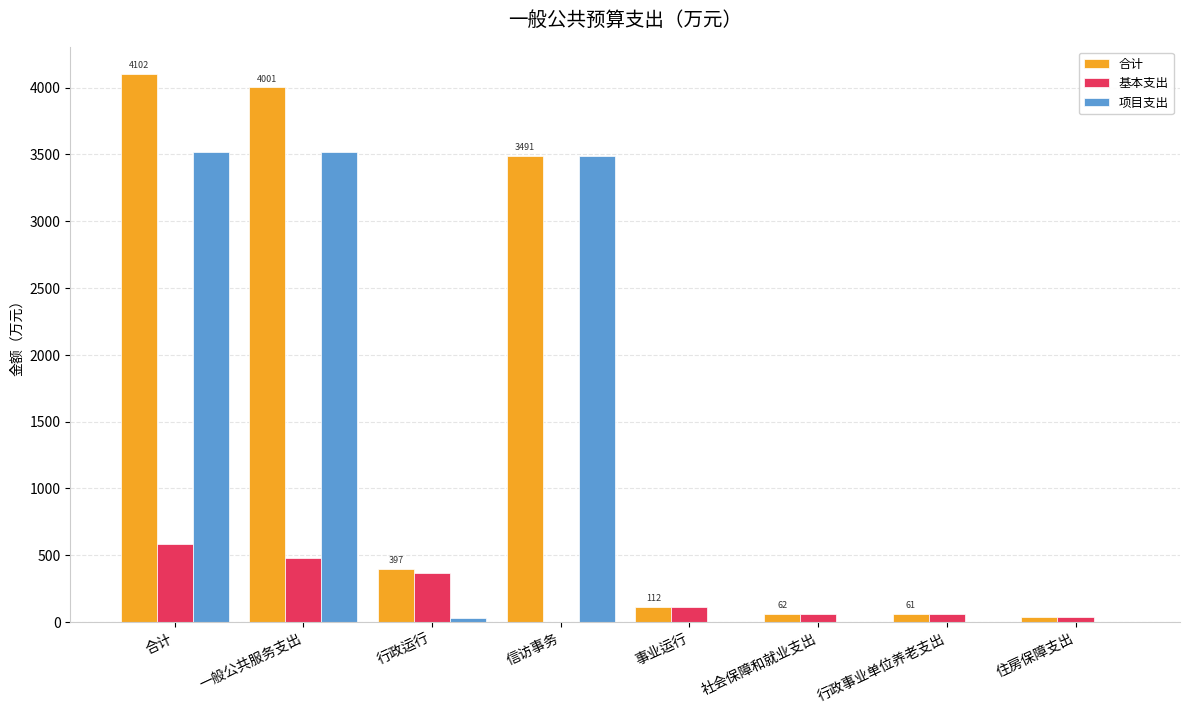

Are the bars grouped side by side (vs. stacked)?

Yes